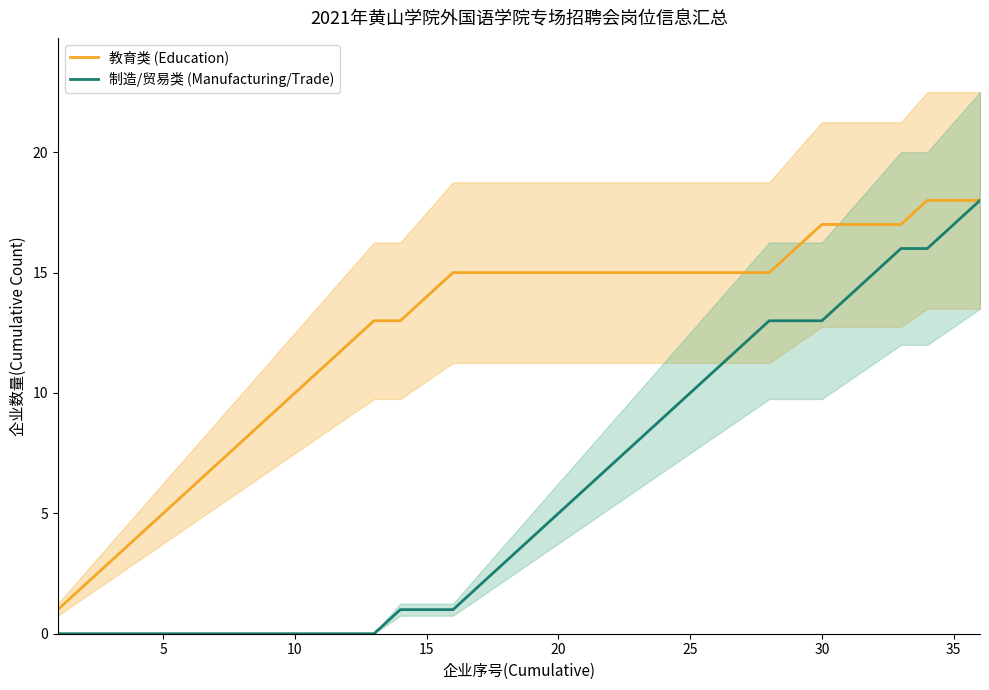

What is the sum of the 教育类 (Education) values at 27 and 31?

32